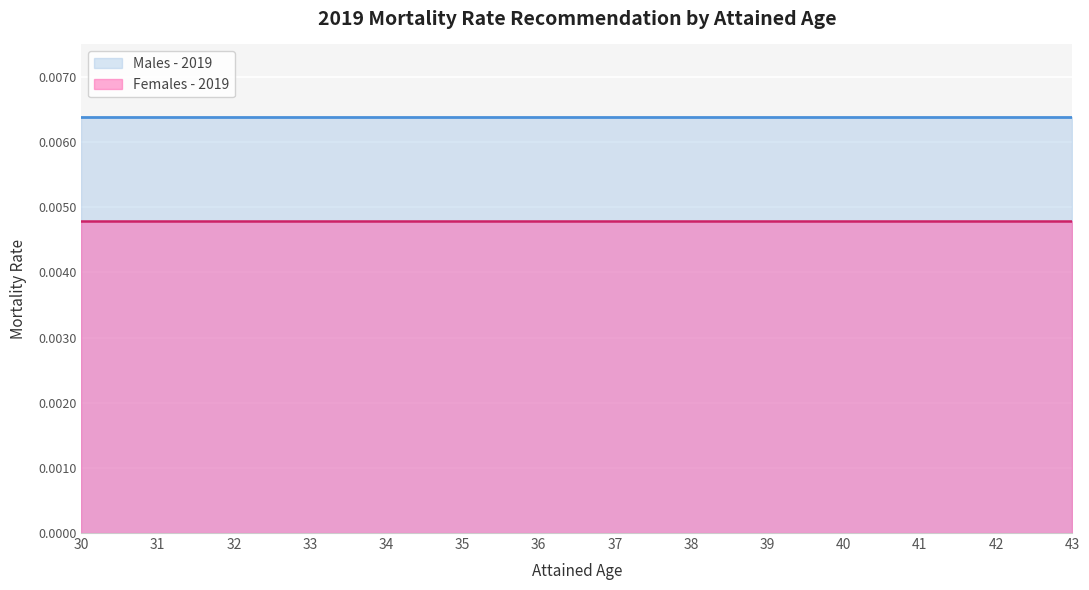

Reading left to right, extract all data points from this chart.

Males - 2019: 0.0	0.0	0.0	0.0	0.0	0.0	0.0	0.0	0.0	0.0	0.0	0.0	0.0	0.0
Females - 2019: 0.0	0.0	0.0	0.0	0.0	0.0	0.0	0.0	0.0	0.0	0.0	0.0	0.0	0.0